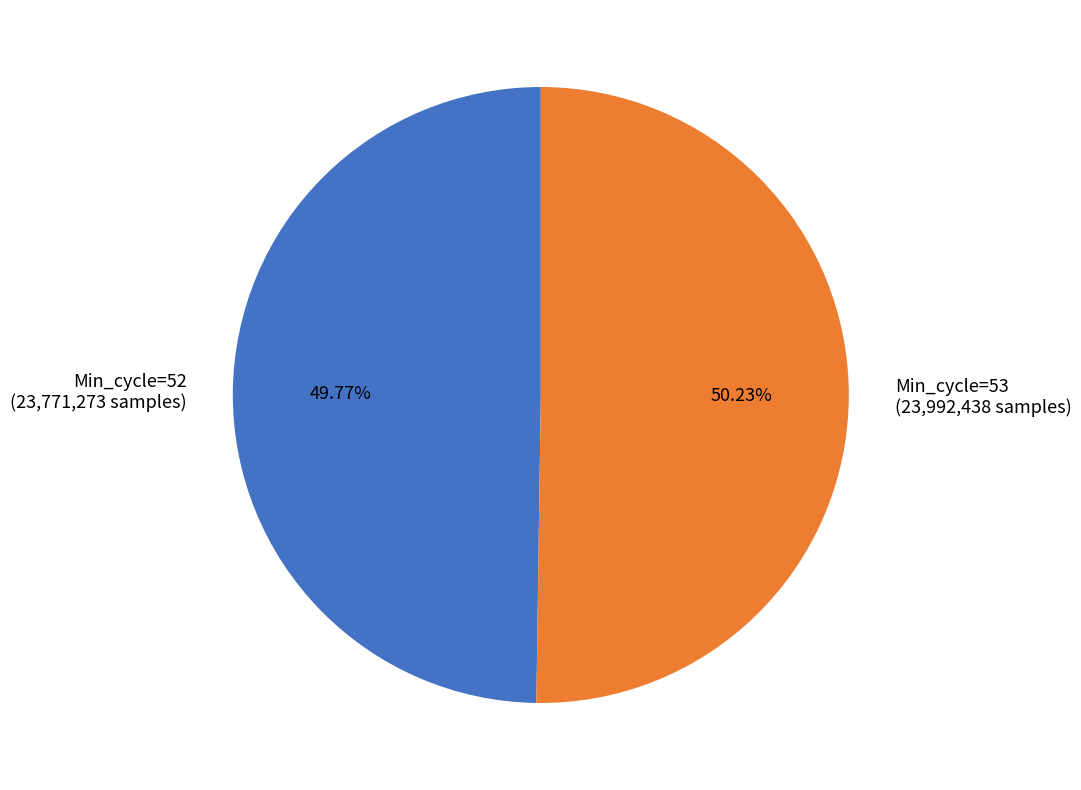

Is there any slice that represents more than half of the pie?

Yes